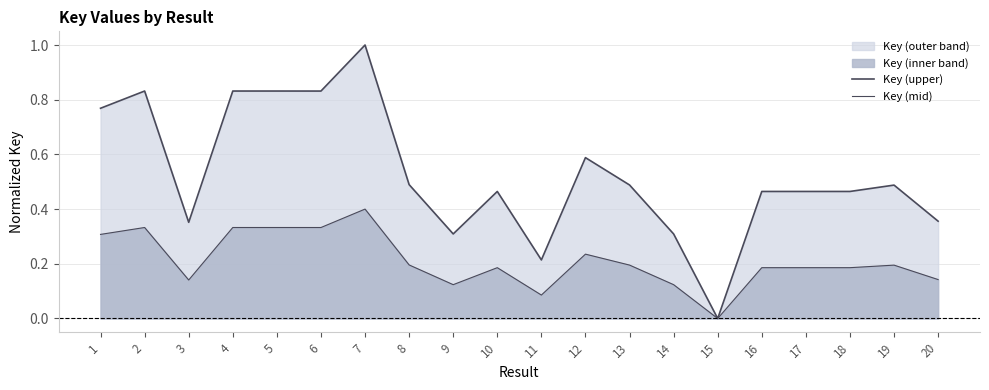

How many data points does each series have?

20